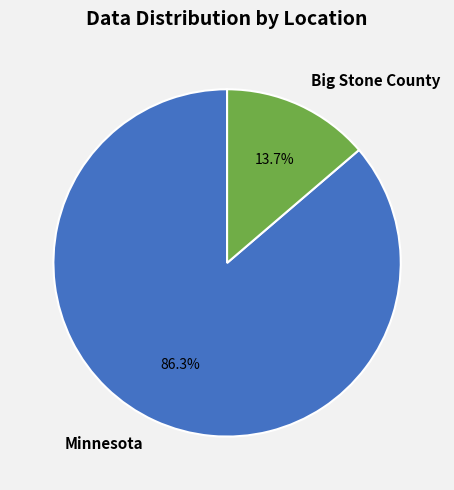

Which has a higher value, Minnesota or Big Stone County?

Minnesota